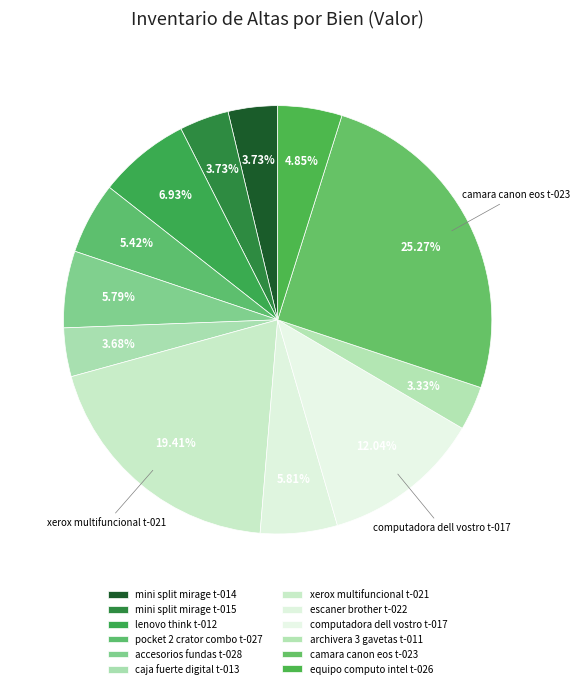

Combined, what portion of the pie is equipo computo intel t-026 and escaner brother t-022?

10.7%